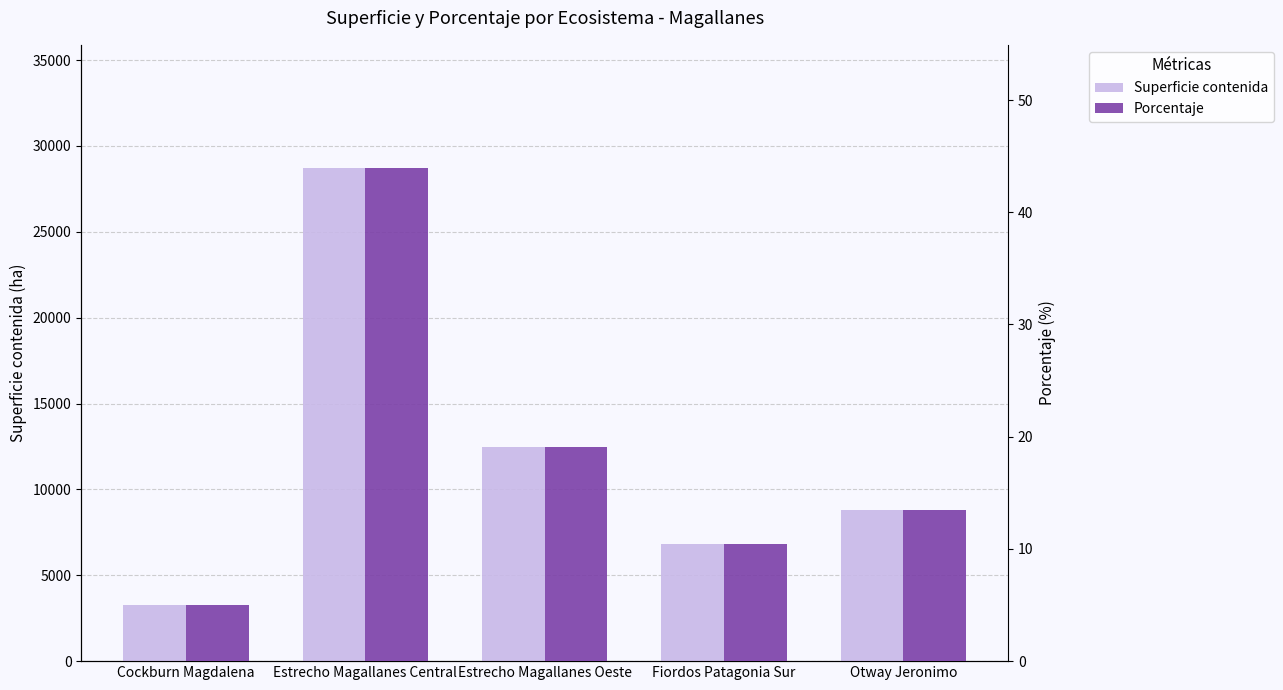

True or false: Porcentaje has a value of 7.7 at Estrecho Magallanes Oeste.

False